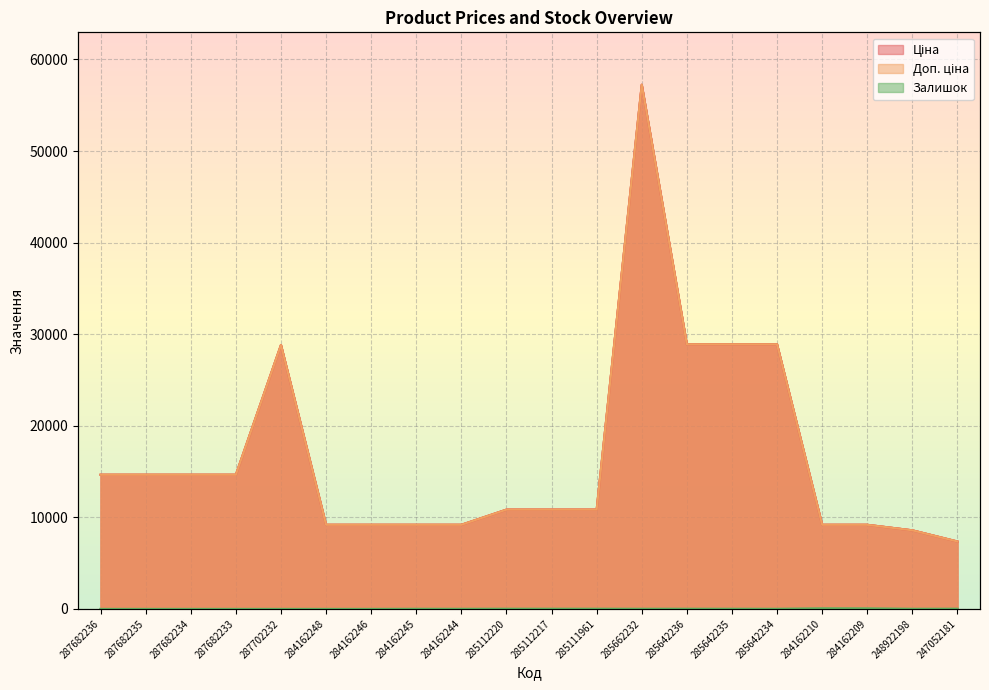

True or false: Залишок and Ціна intersect in this chart.

False